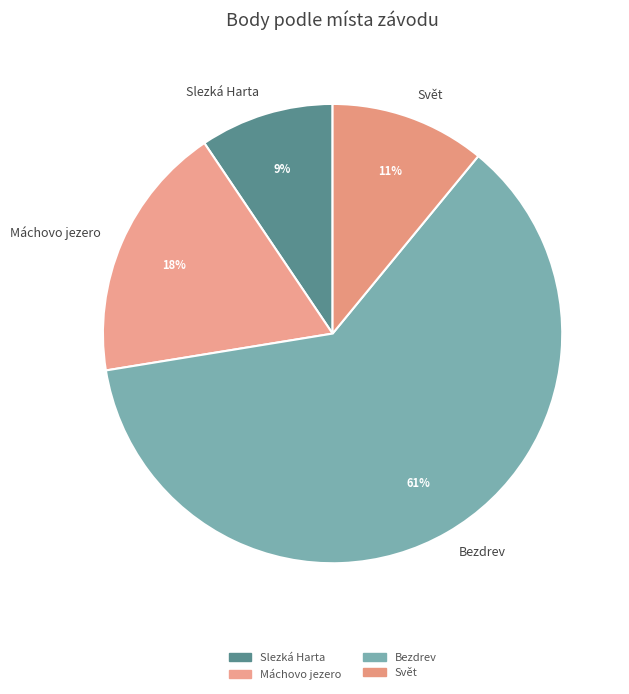

Which has a higher value, Bezdrev or Máchovo jezero?

Bezdrev